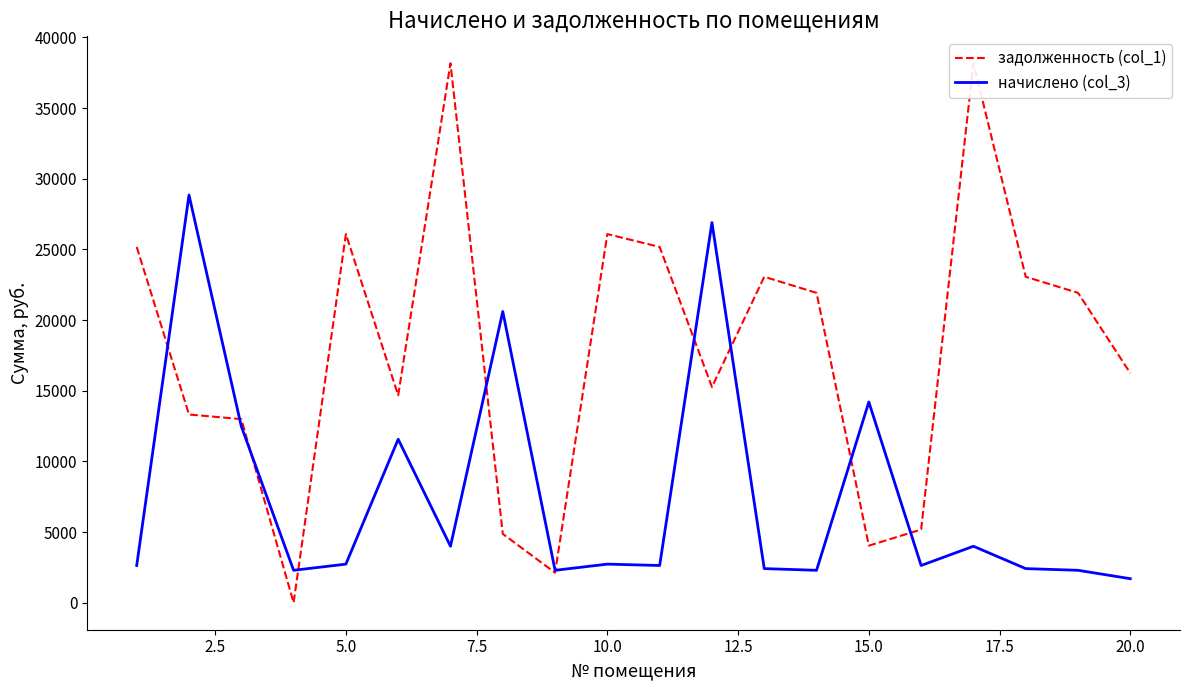

What is the maximum value for начислено (col_3)?

28847.7